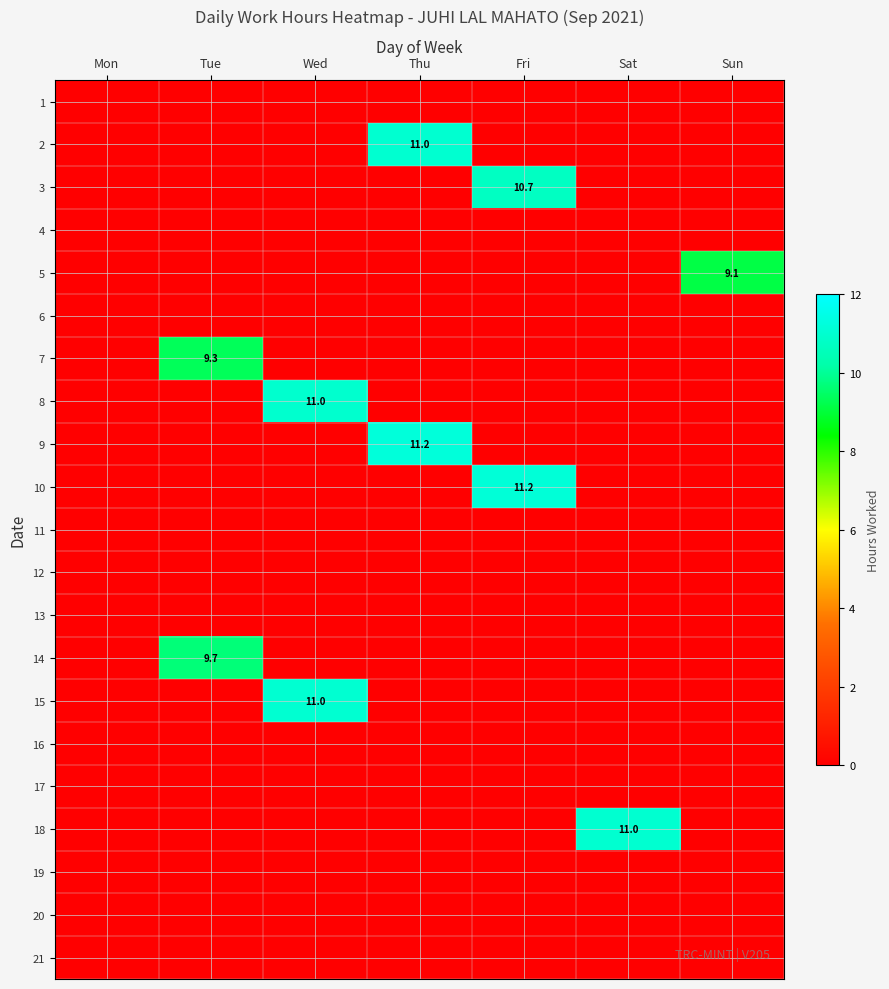

Is the value of 9 at Thu greater than the value of 7 at Tue?

Yes